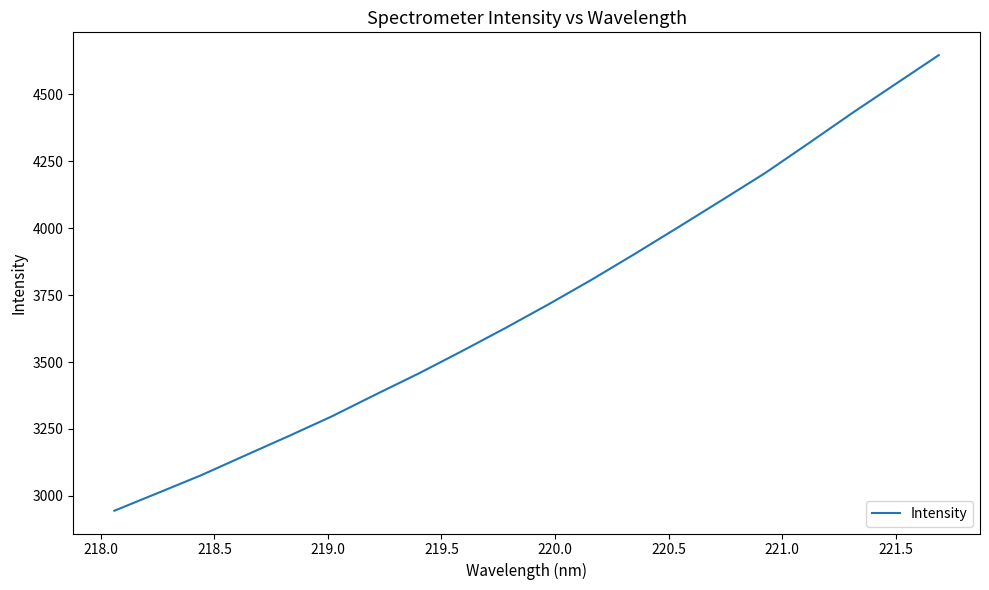

What is the minimum value shown in the chart?

2944.6